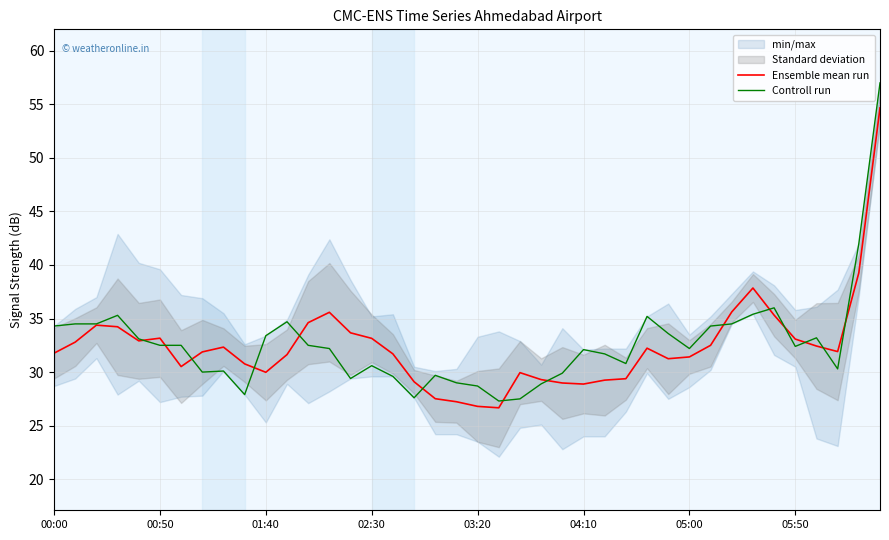

Between 01:40 and 00:00, which is larger?

00:00